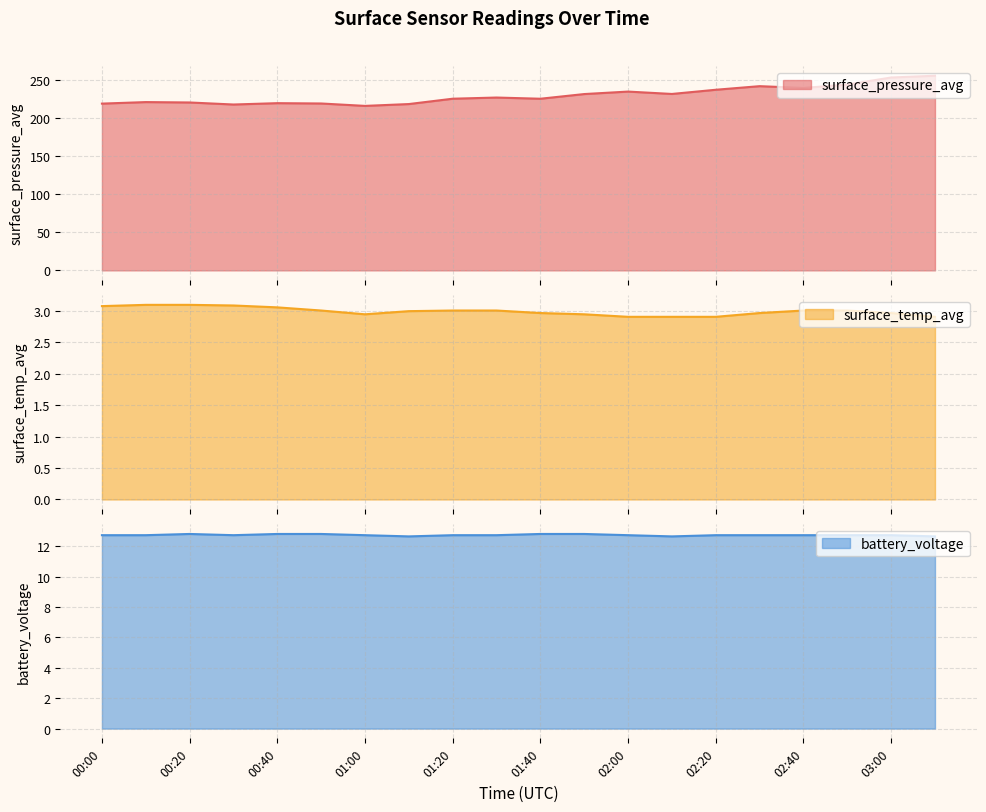

What is the label of the 13th point from the right?

01:10